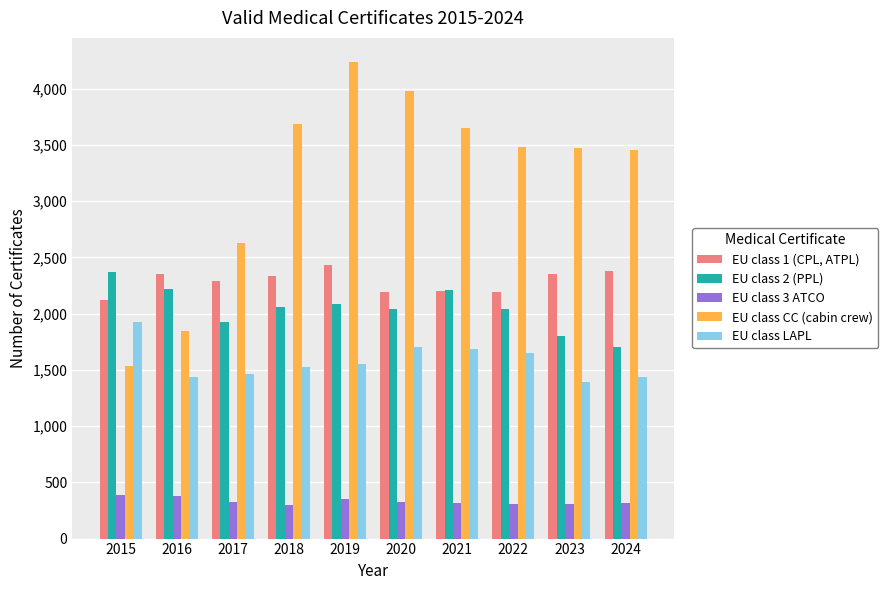

Which series has the widest spread of values?

EU class CC (cabin crew)